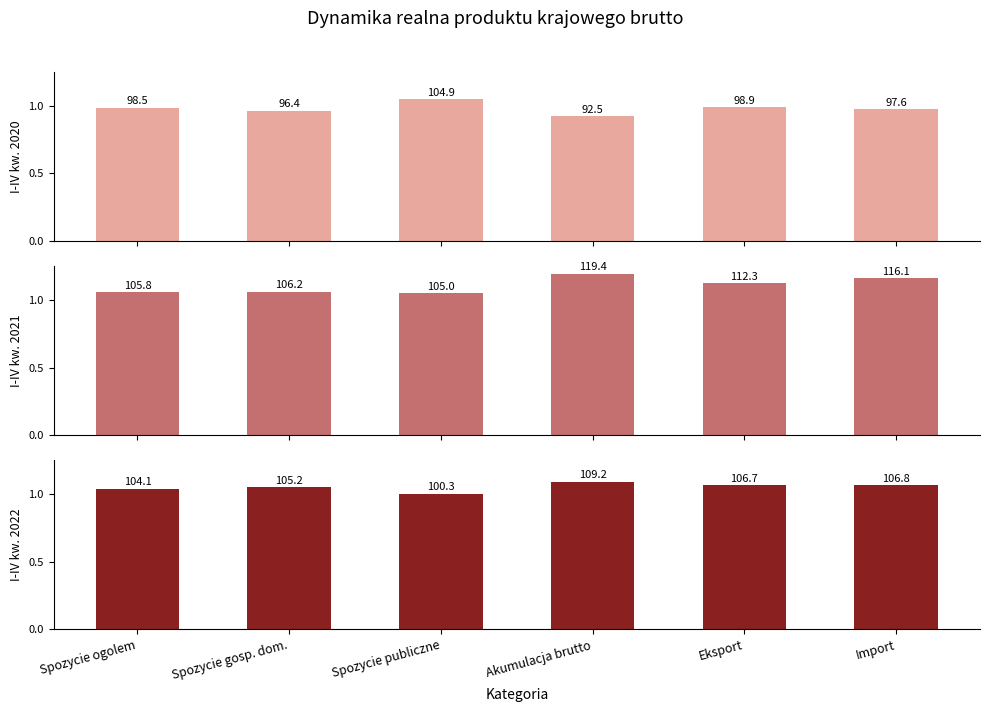

At how many categories does at least one series exceed 1?

6